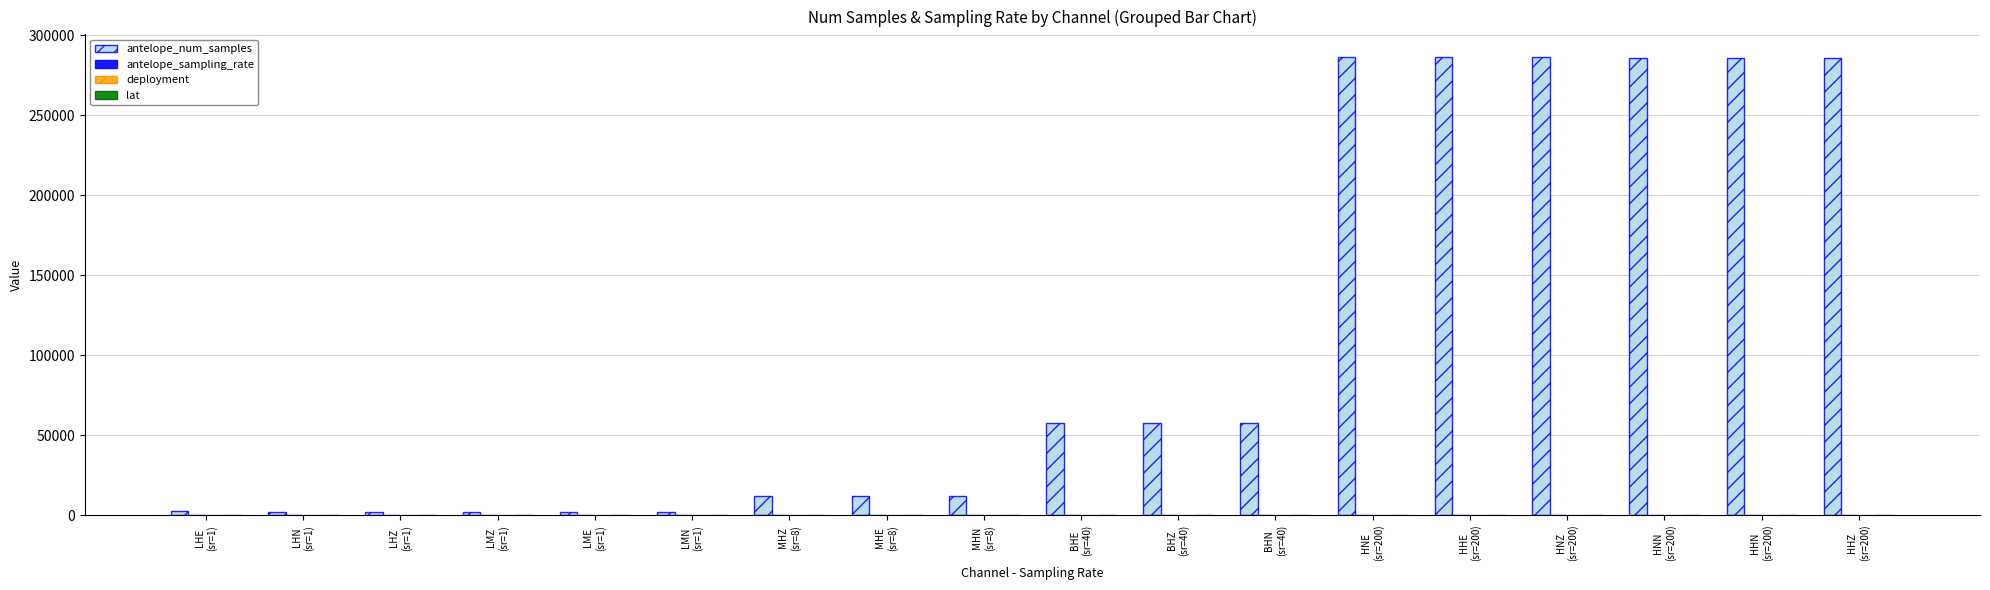

Which series has the largest total across all categories?

antelope_num_samples